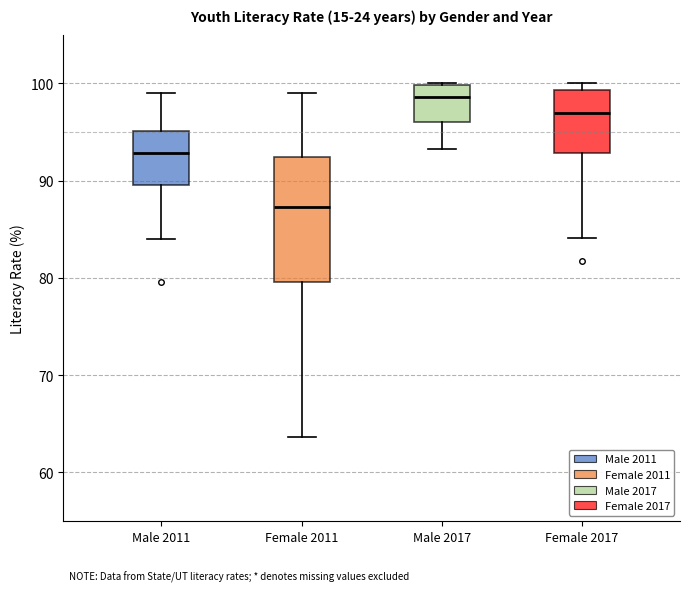

Reading left to right, transcribe this box plot: for each box, give where its median line is, the range the box spans, and where its two whiskers end, as read against the y-axis. The values are not printed on the chart, so give them approximately, as read against the axis.

Male 2011: median 93, box 90 to 95, whiskers 84 to 99
Female 2011: median 87, box 80 to 92, whiskers 64 to 99
Male 2017: median 99, box 96 to 100, whiskers 93 to 100
Female 2017: median 97, box 93 to 99, whiskers 84 to 100